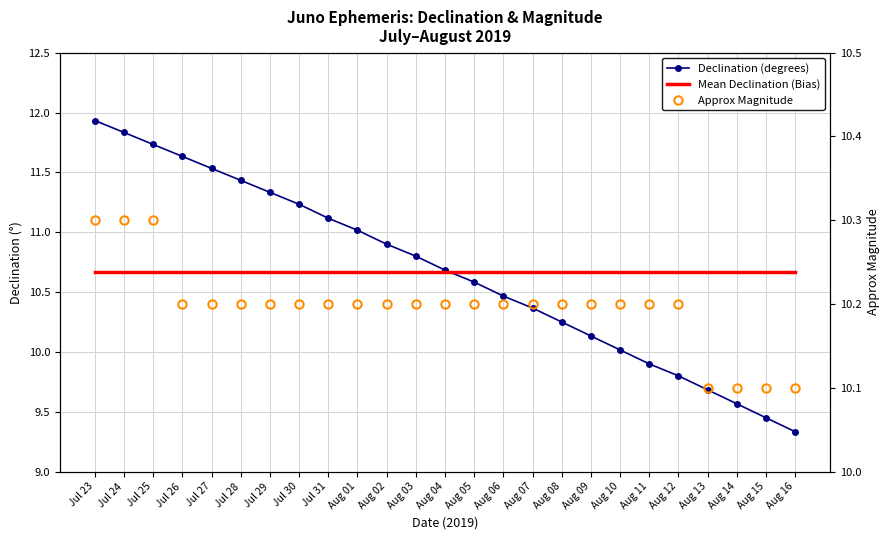

What is the label of the 11th point from the left?

Aug 02